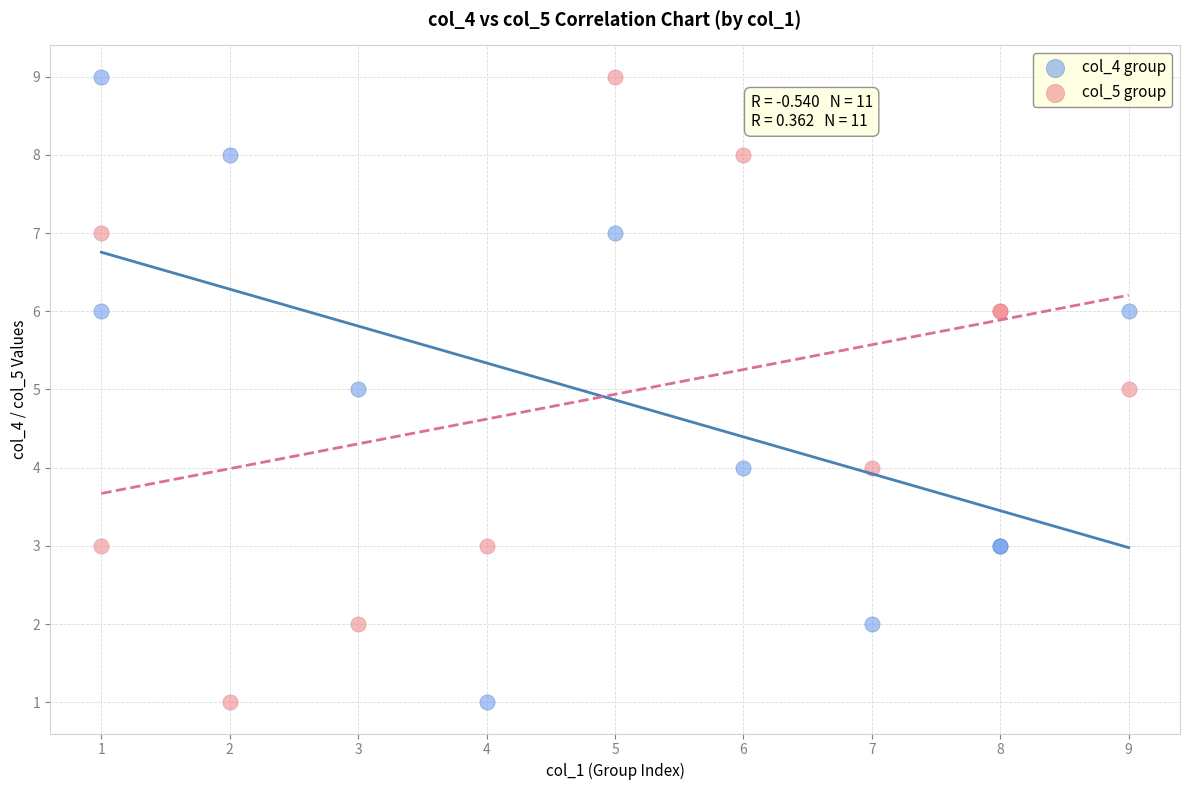

What is the X range (max minus min) for the scatter plot?

8